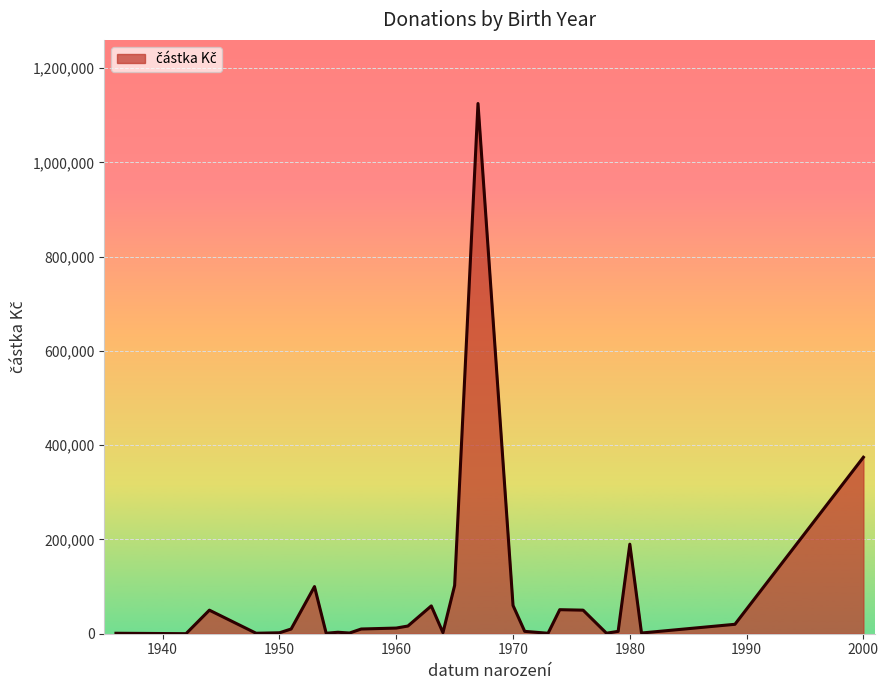

What is the minimum value shown in the chart?

100.0